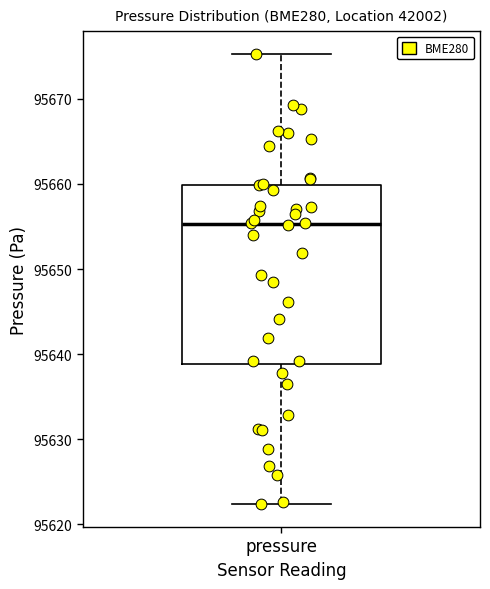

Read this box plot against the y-axis: the position of the median line, the range covered by the box, and the ends of both whiskers. The values are not printed on the chart, so give them approximately, as read against the axis.

median 95655, box 95639 to 95660, whiskers 95622 to 95675